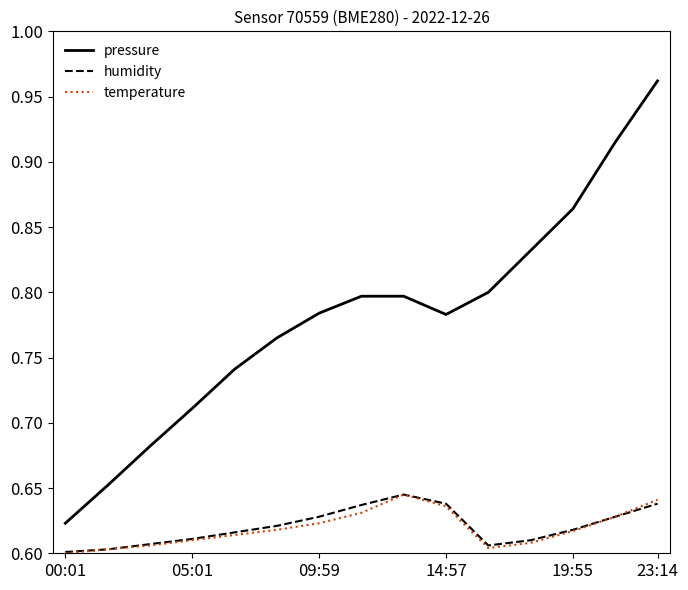

What are all the series names shown in the legend?

pressure, humidity, temperature